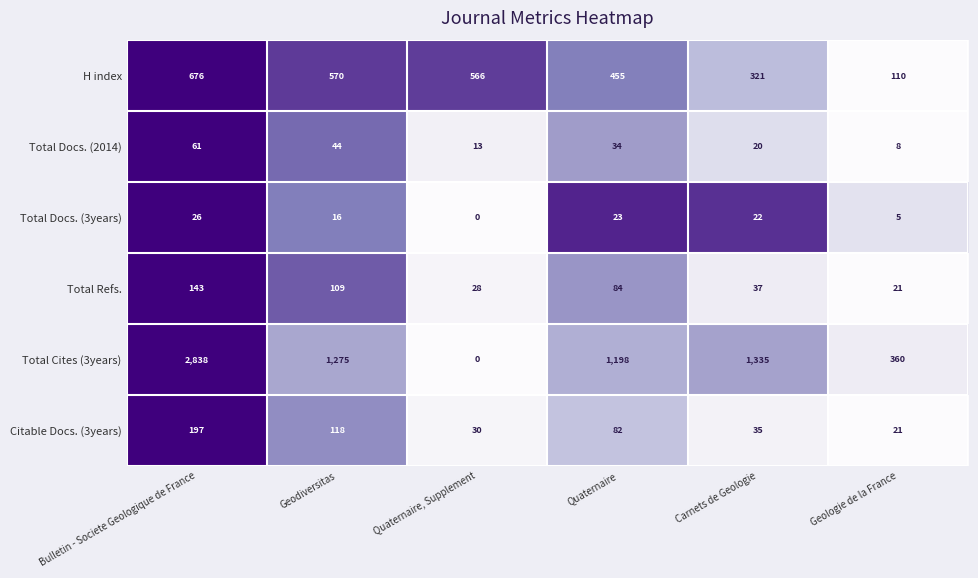

Is the value of Total Cites (3years) at Bulletin - Societe Geologique de France greater than the value of Citable Docs. (3years) at Geodiversitas?

Yes